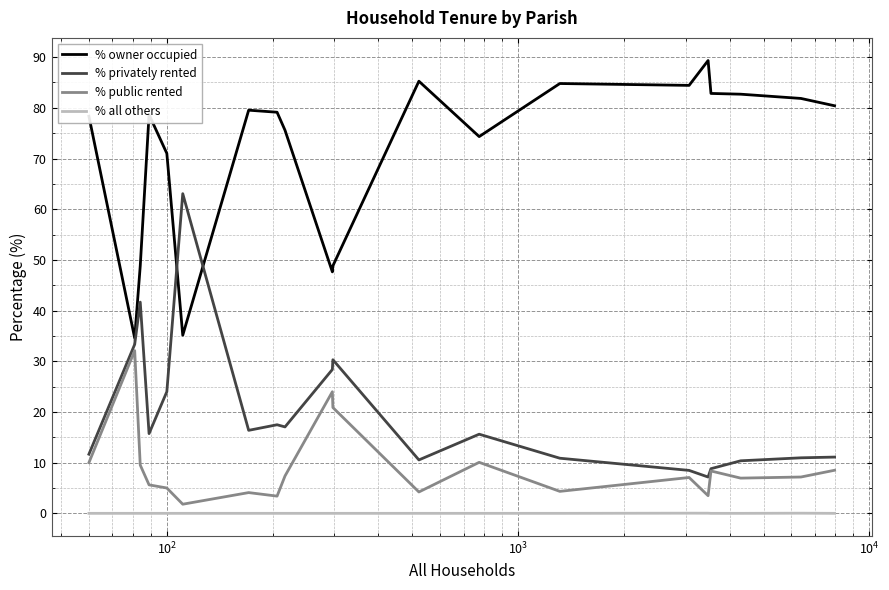

What is the minimum value for % privately rented?

7.2